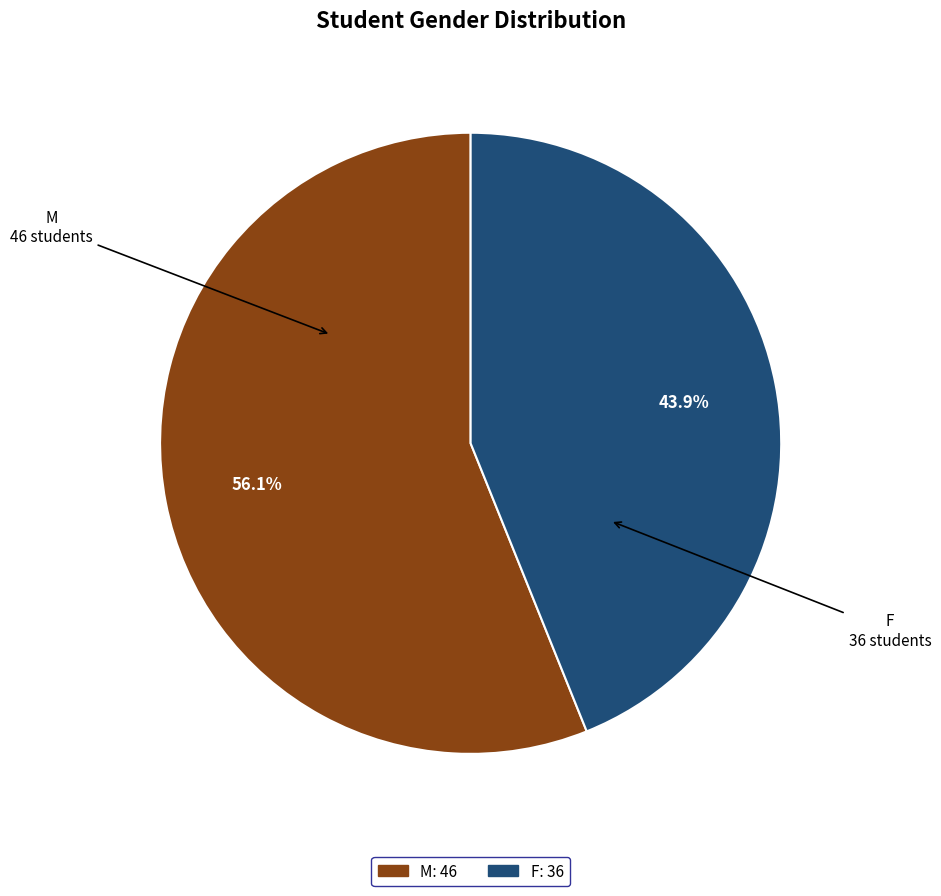

How many slices are in this pie chart?

2